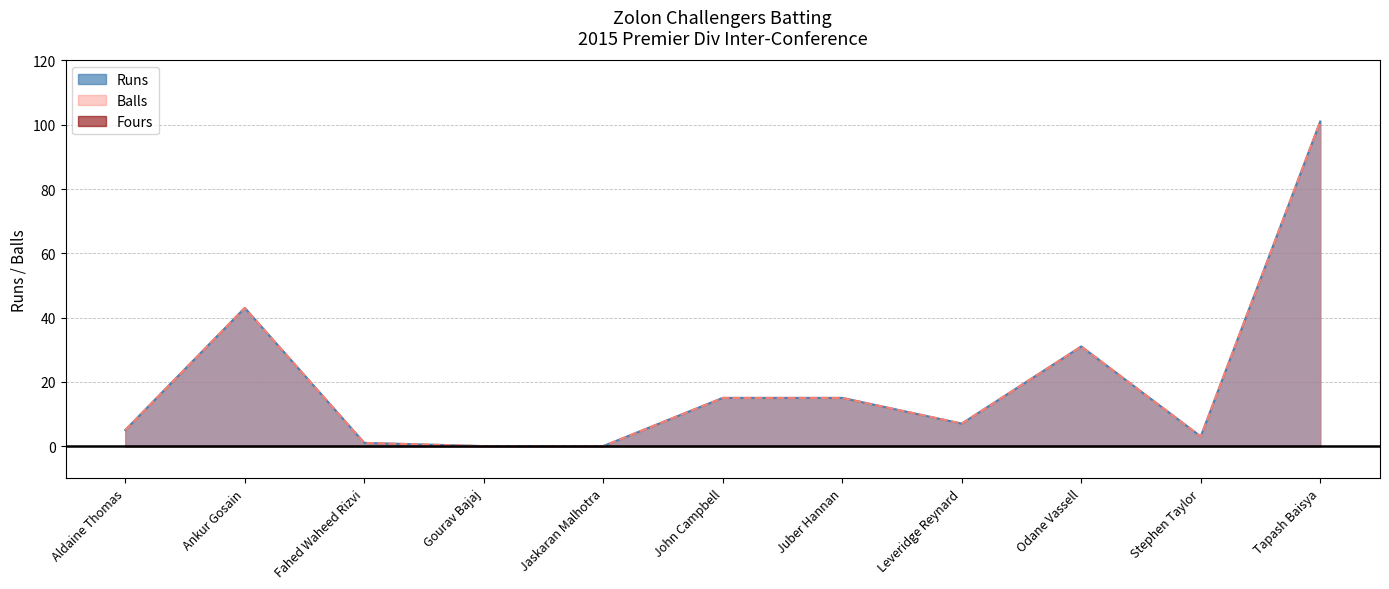

True or false: Runs and Balls cross at least once.

False